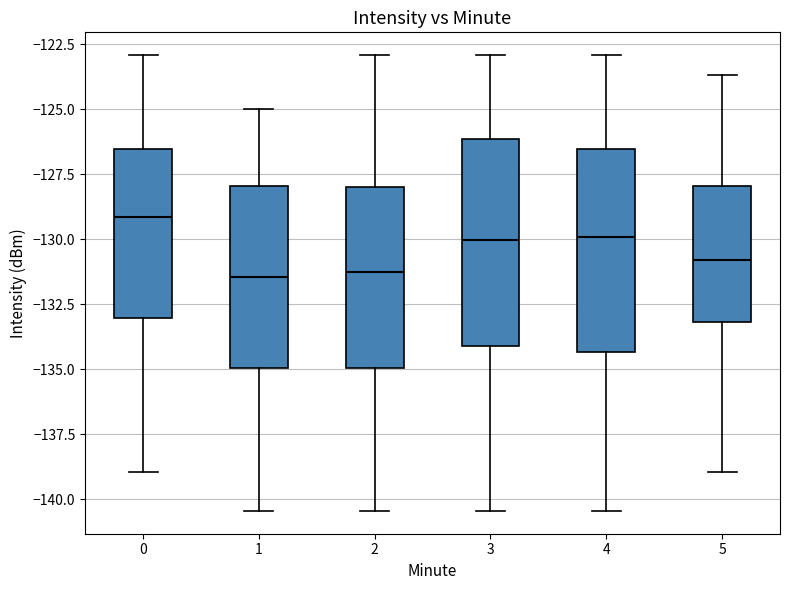

Reading left to right, read every box against the y-axis: the position of its median line, the range the box covers, and the ends of its whiskers. The values are not printed on the chart, so give them approximately, as read against the axis.

0: median -129.0, box -133.0 to -126.5, whiskers -139.0 to -123.0
1: median -131.5, box -135.0 to -128.0, whiskers -140.5 to -125.0
2: median -131.5, box -135.0 to -128.0, whiskers -140.5 to -123.0
3: median -130.0, box -134.0 to -126.0, whiskers -140.5 to -123.0
4: median -130.0, box -134.5 to -126.5, whiskers -140.5 to -123.0
5: median -131.0, box -133.0 to -128.0, whiskers -139.0 to -123.5